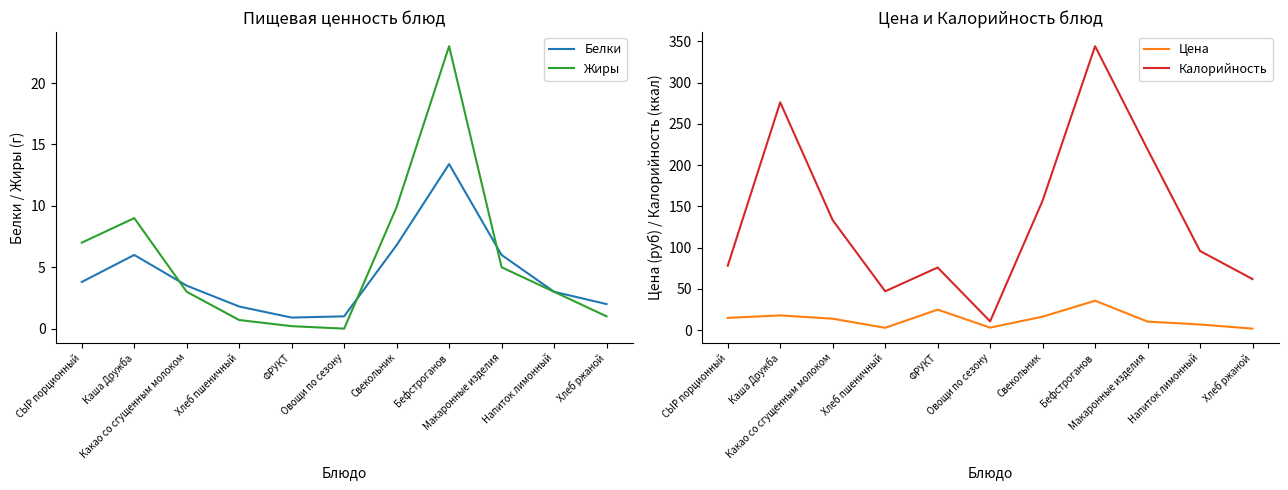

What is the difference between the highest and lowest values at Бефстроганов?

330.6